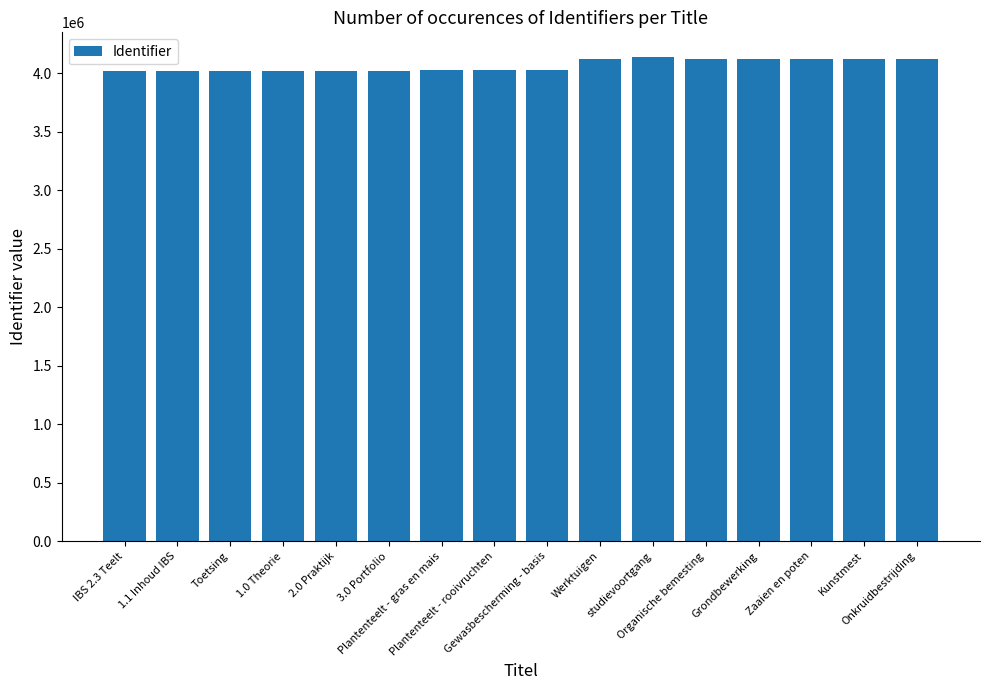

Is it true that the value at studievoortgang is 6206675?

False